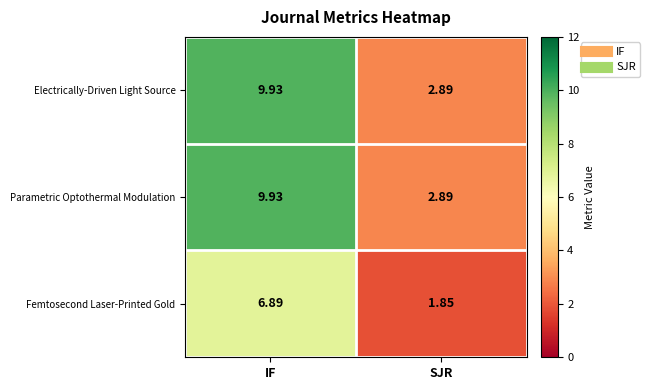

Which label corresponds to the smallest value in the chart?

SJR